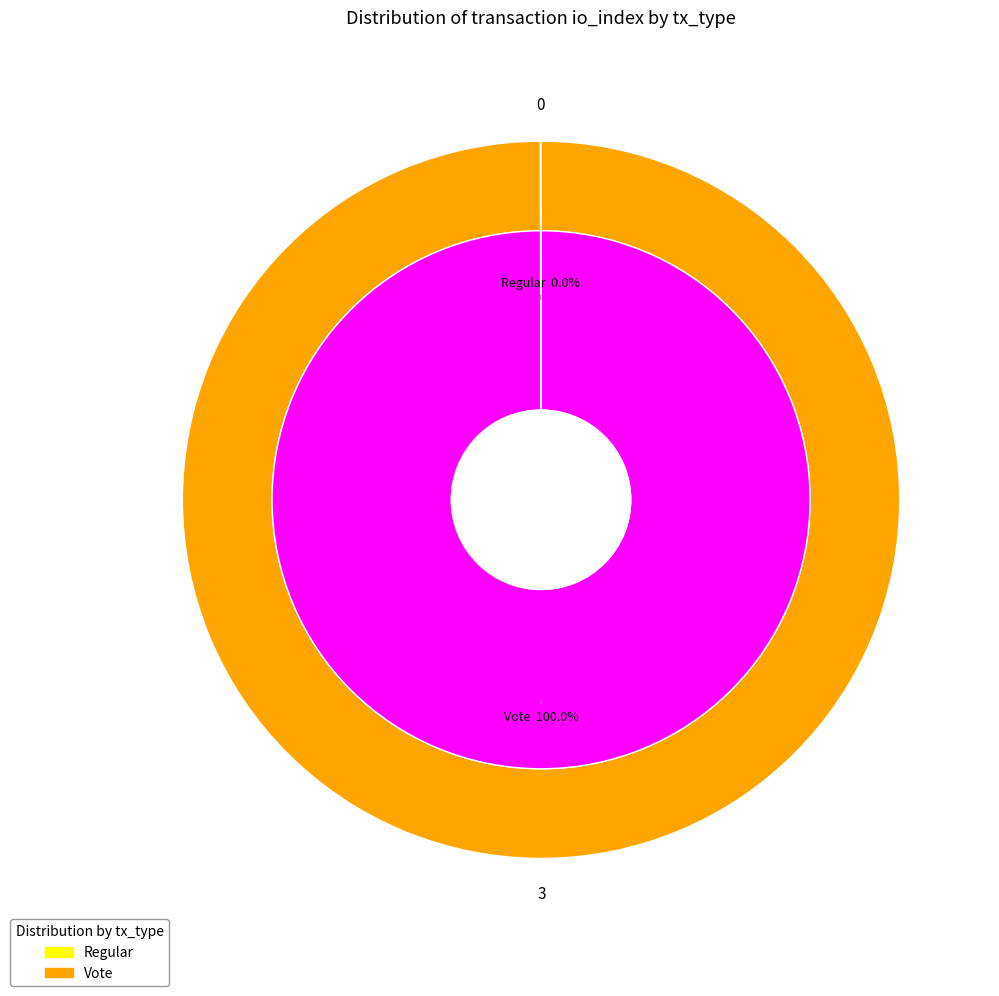

What is the change in value from Regular to Vote?

+3